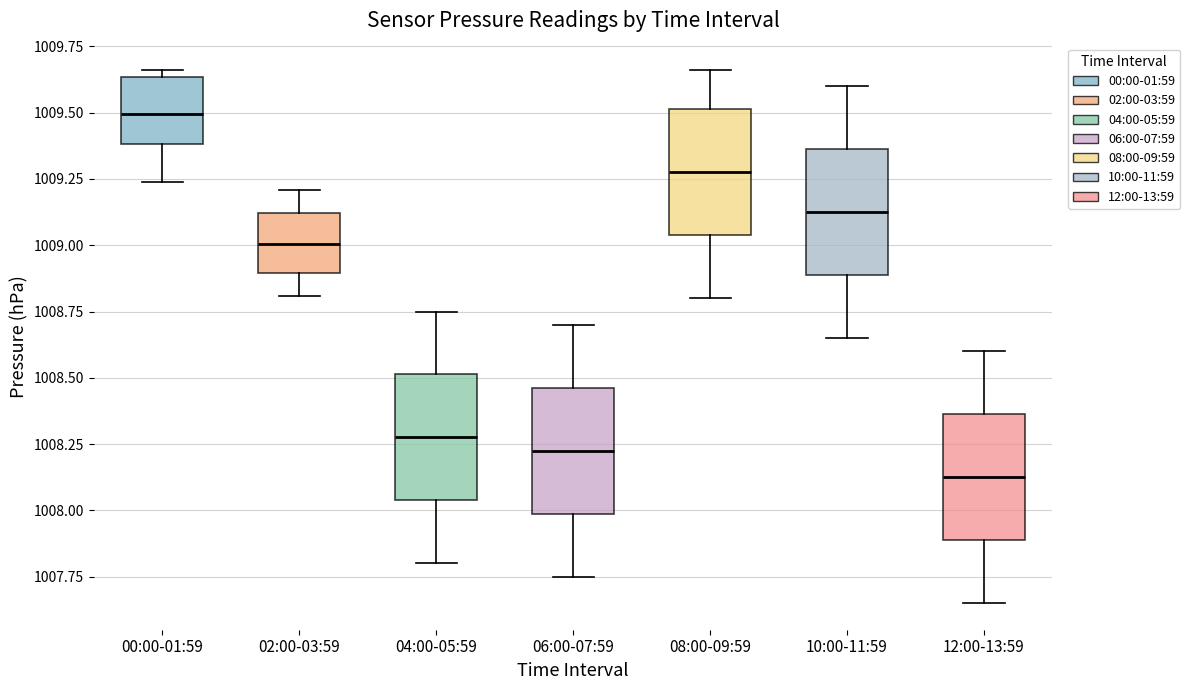

Which box's median line is the highest?

00:00-01:59